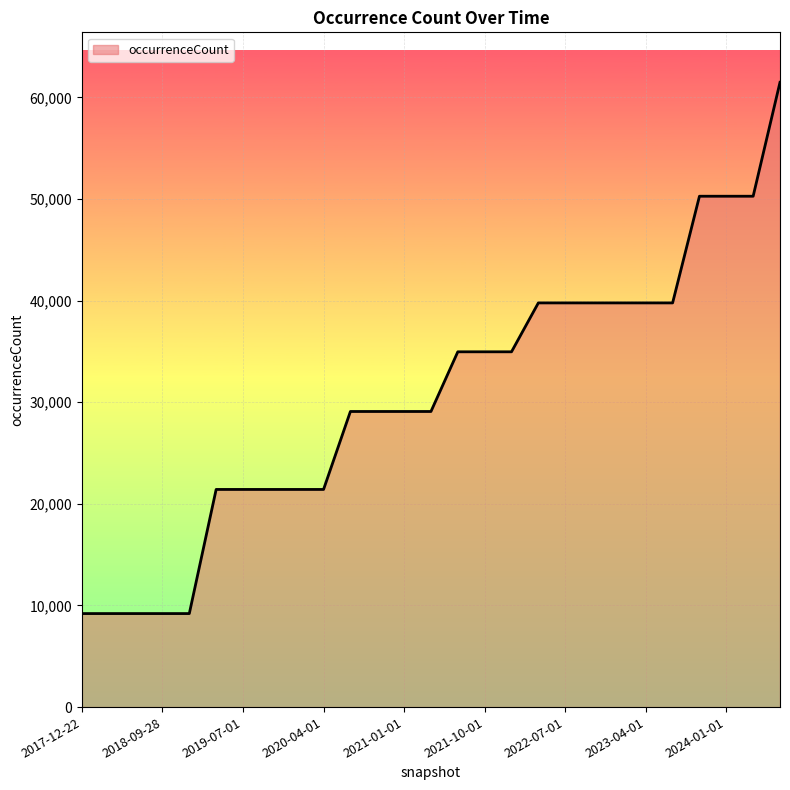

Reading left to right, transcribe all the data shown in this chart.

9204	9204	9204	9204	9204	21420	21420	21420	21420	21420	29092	29092	29092	29092	34966	34966	34966	39778	39778	39778	39778	39778	39778	50277	50277	50277	61488